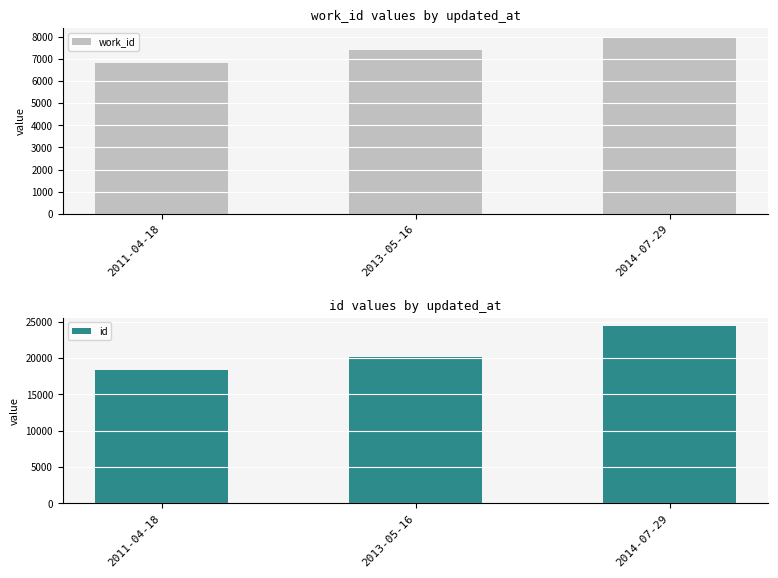

Between 2013-05-16 and 2011-04-18, which is larger?

2013-05-16